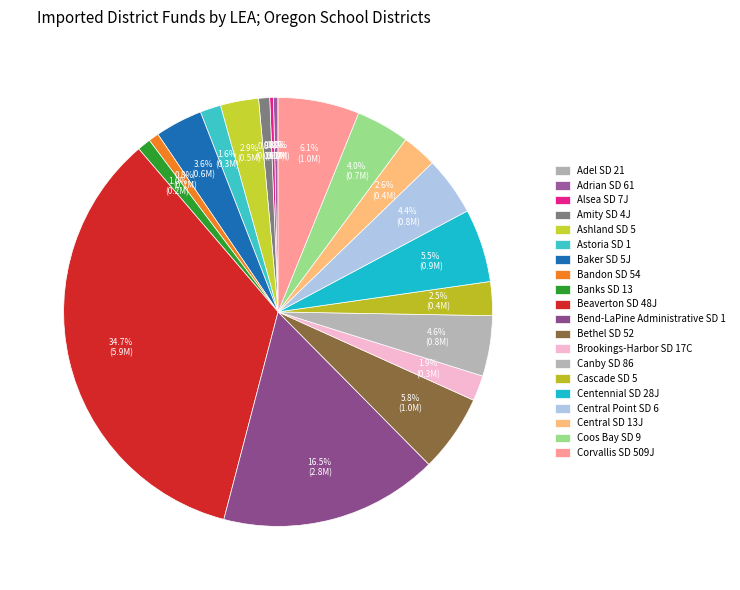

How many slices are in this pie chart?

20